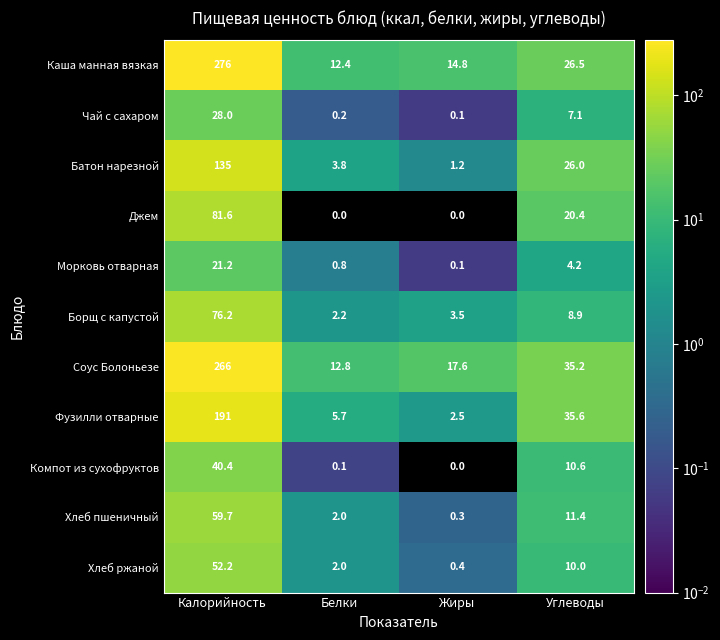

What is the difference between the second highest and minimum values in the Каша манная вязкая series?

14.1